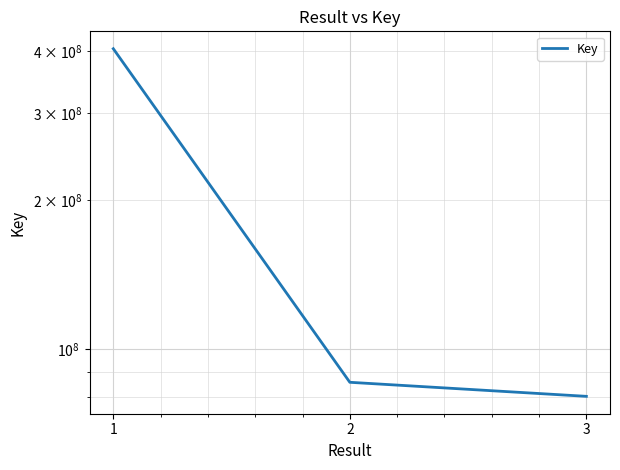

At which label is the value closest to 242354096?

2